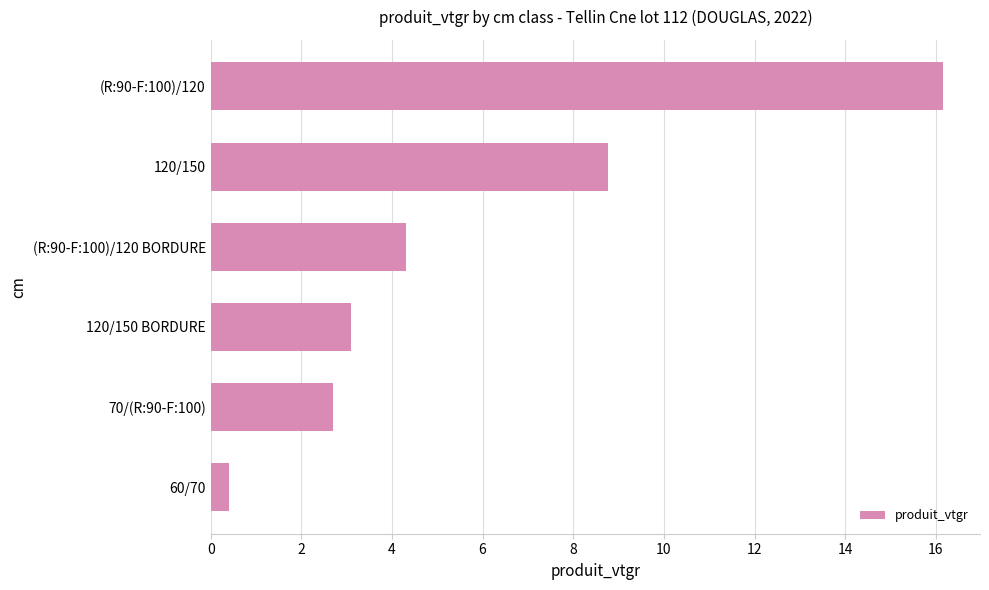

Between 120/150 and (R:90-F:100)/120 BORDURE, which is larger?

120/150